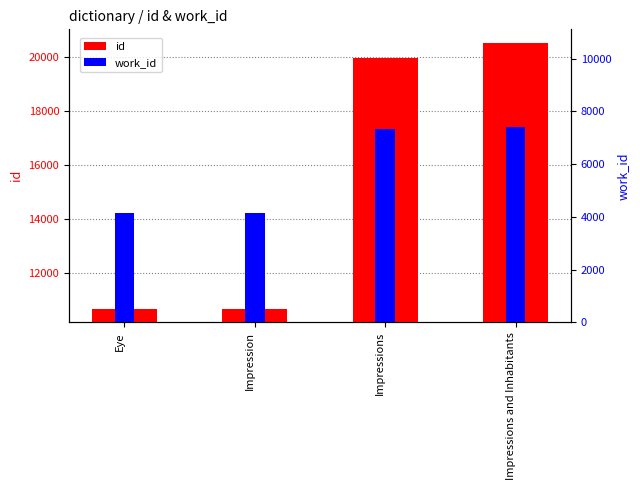

At which category is the sum across all series the highest?

Impressions and Inhabitants